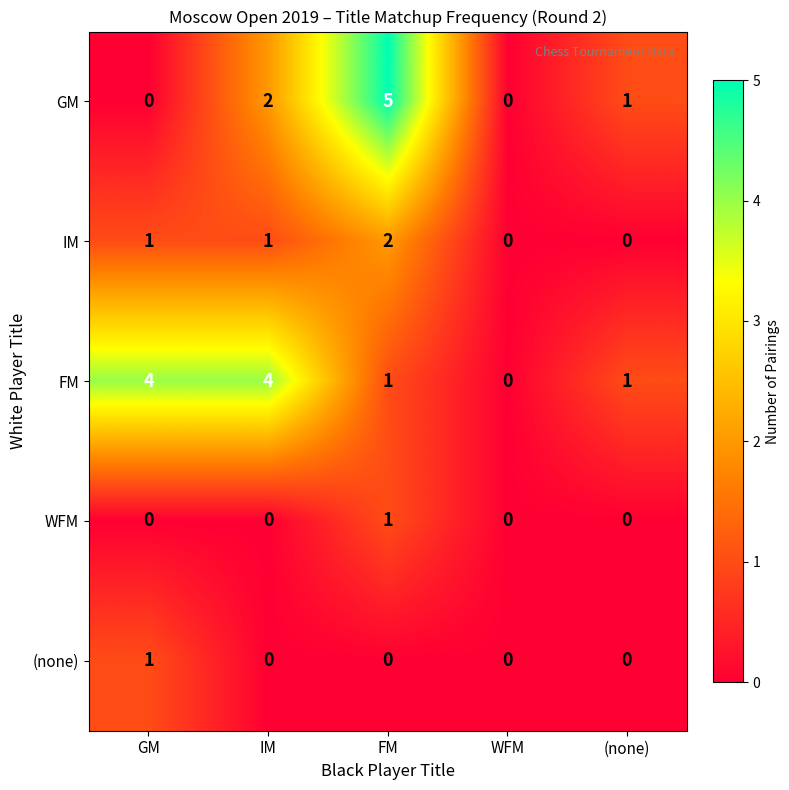

The value of FM at GM is 2. True or false?

False